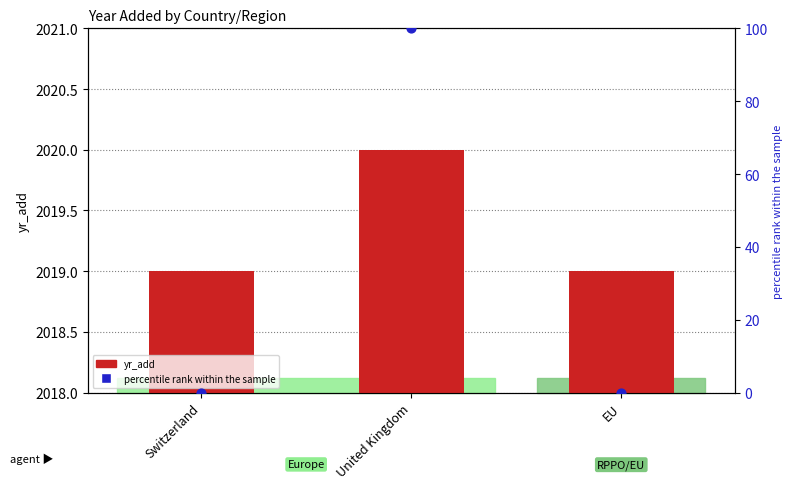

At which category is the sum across all series the highest?

United Kingdom